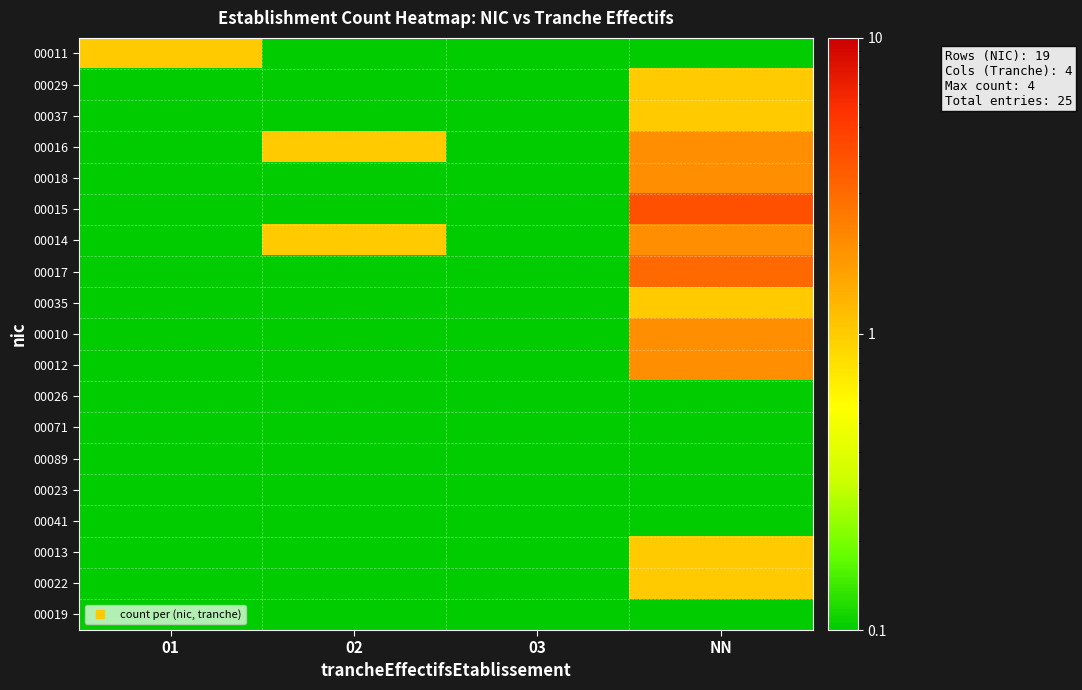

Which series has the largest range (max minus min)?

00015